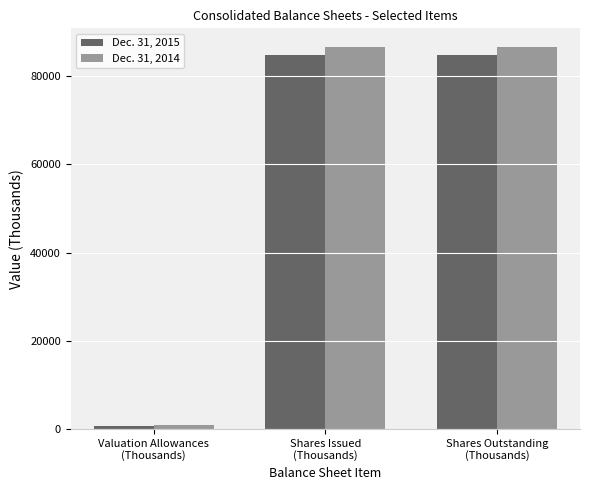

Which series has the widest spread of values?

Dec. 31, 2014